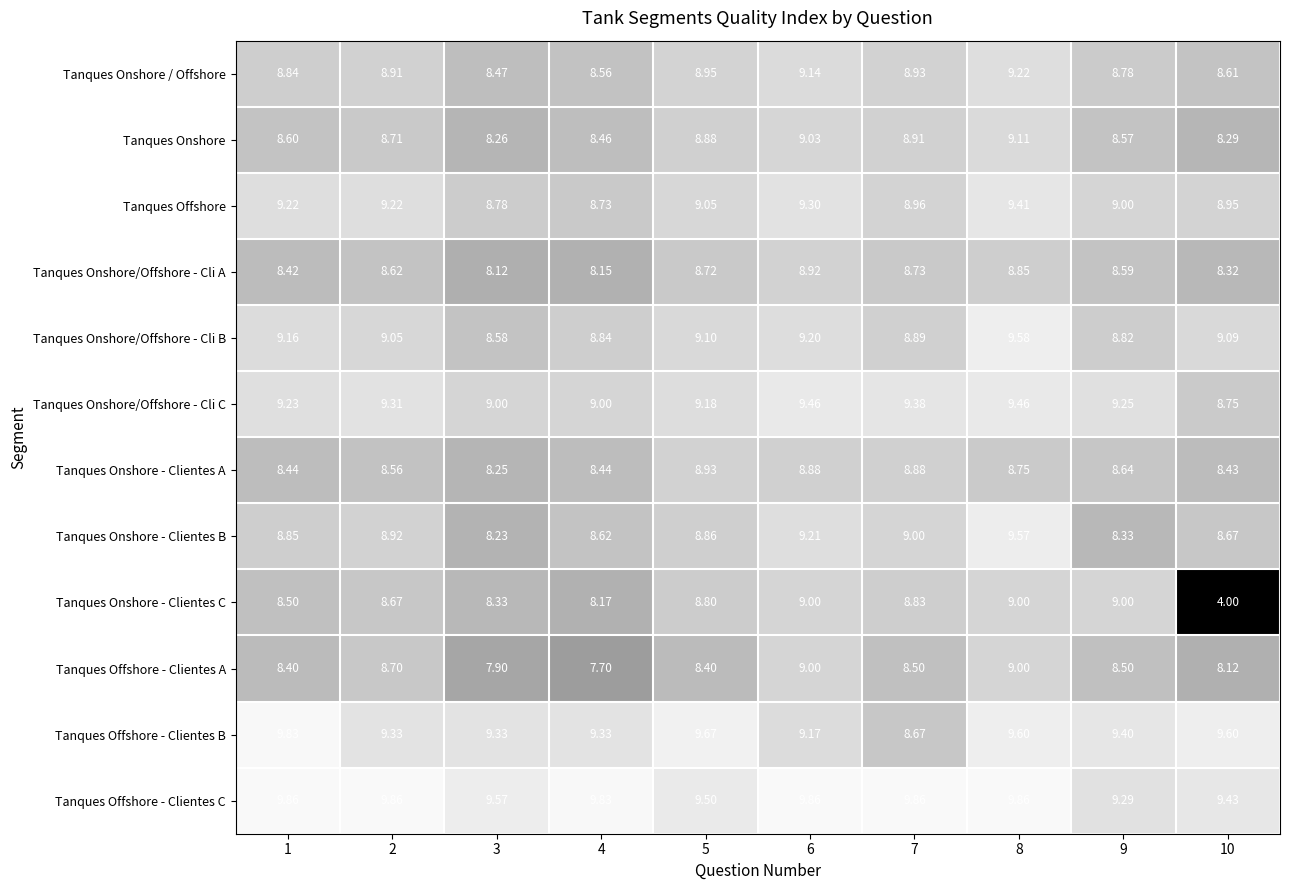

Which series changed the most between 5 and 6?

Tanques Offshore - Clientes A